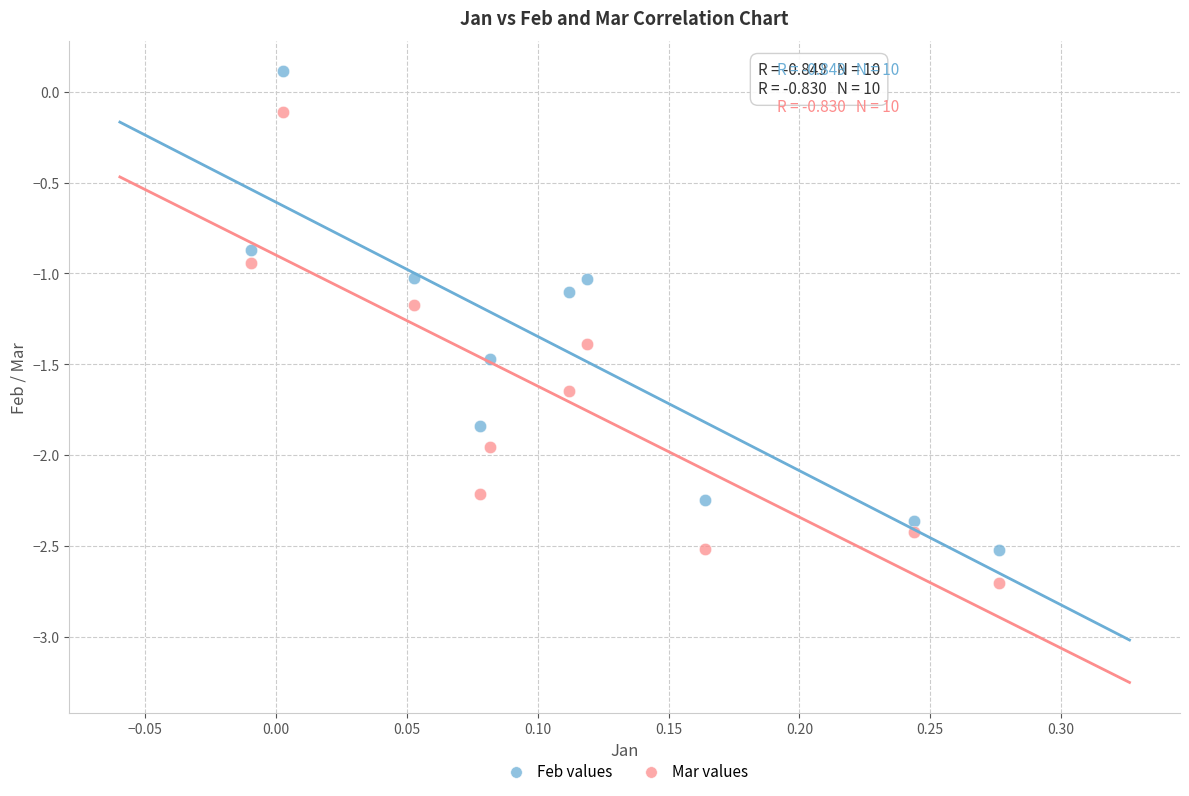

Which series has the largest Y range (max minus min)?

Feb values